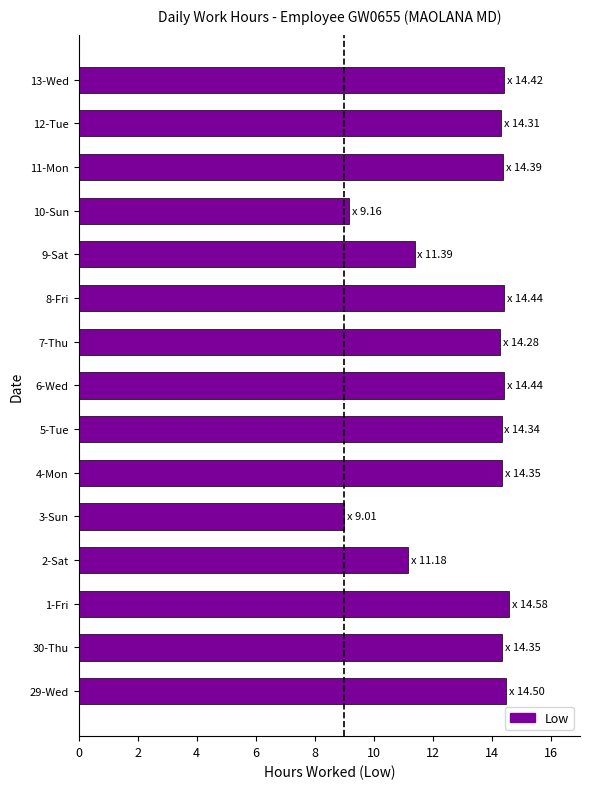

Are the bars grouped side by side (vs. stacked)?

No